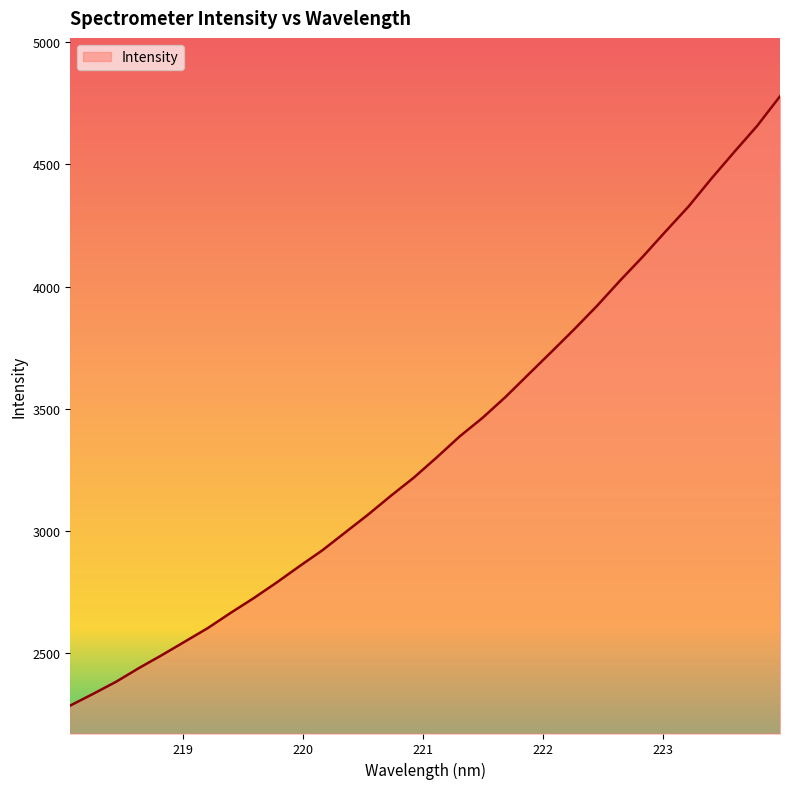

What is the maximum value shown in the chart?

4778.3